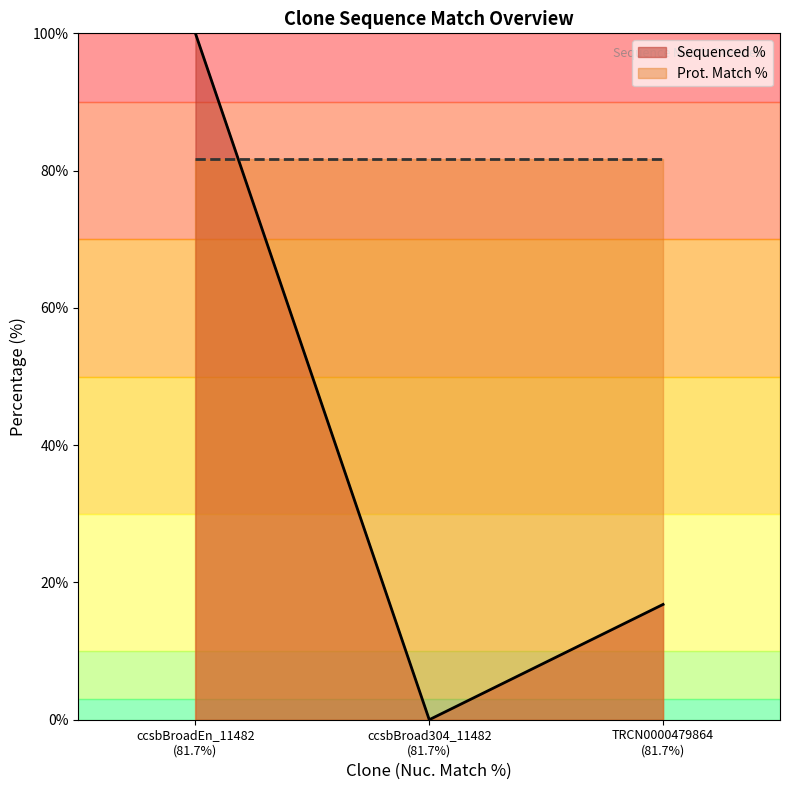

Which category has the lowest value across all series?

ccsbBroad304_11482
(81.7%)